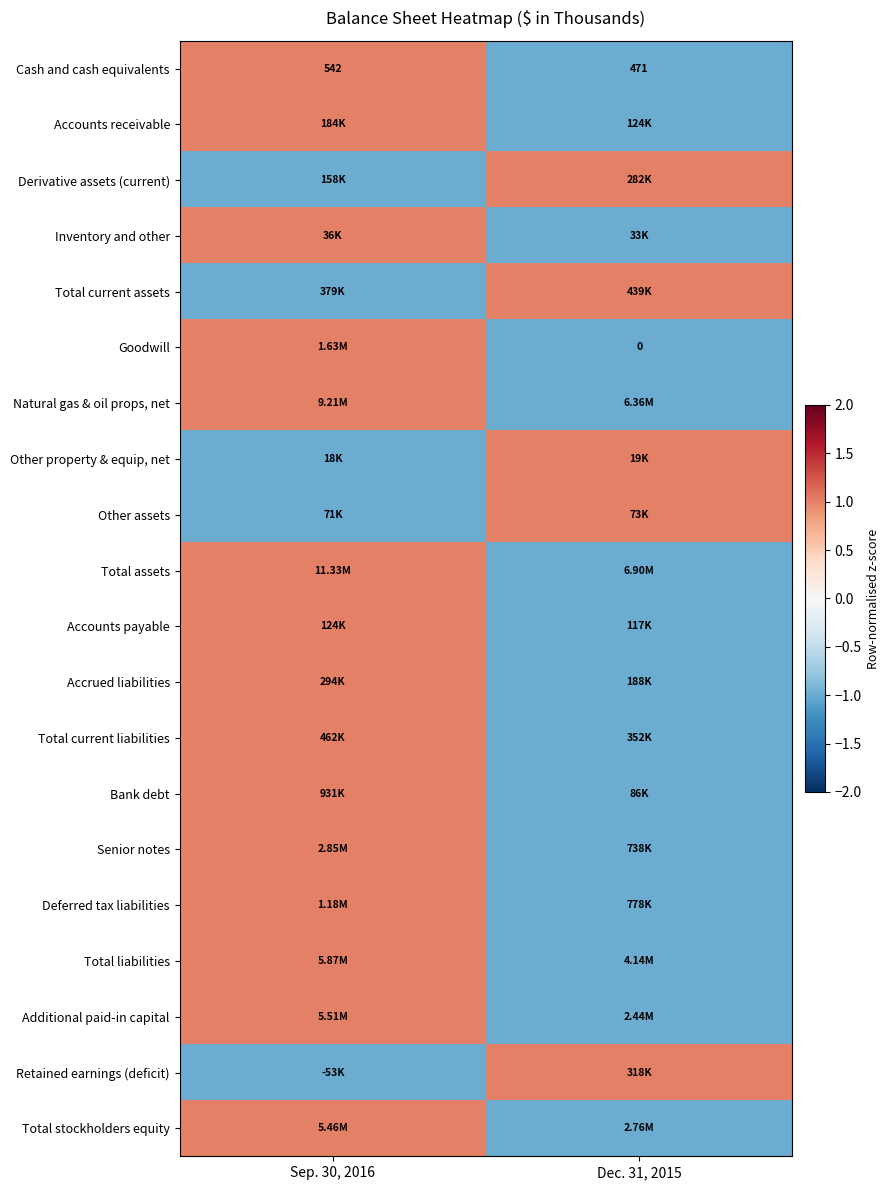

True or false: Other property & equip, net has a value of -1 at Sep. 30, 2016.

True